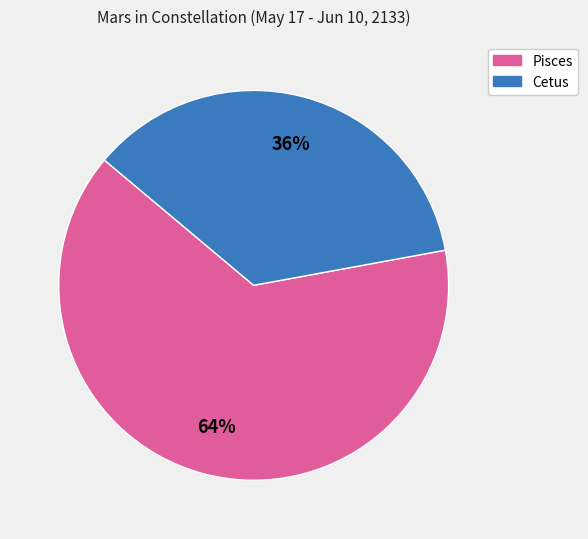

True or false: Cetus accounts for 42% of the total.

False